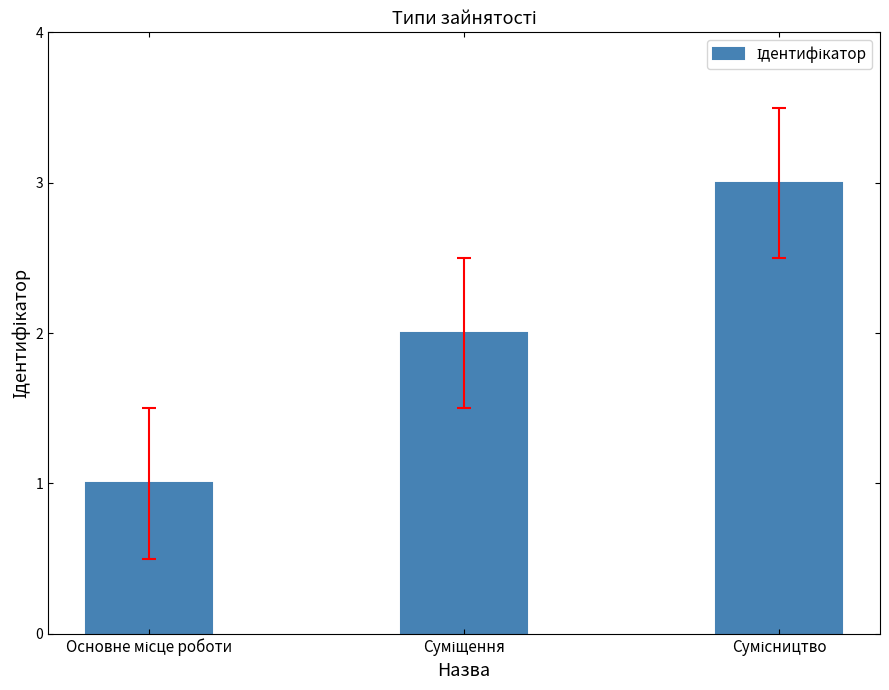

What is the maximum value shown in the chart?

3